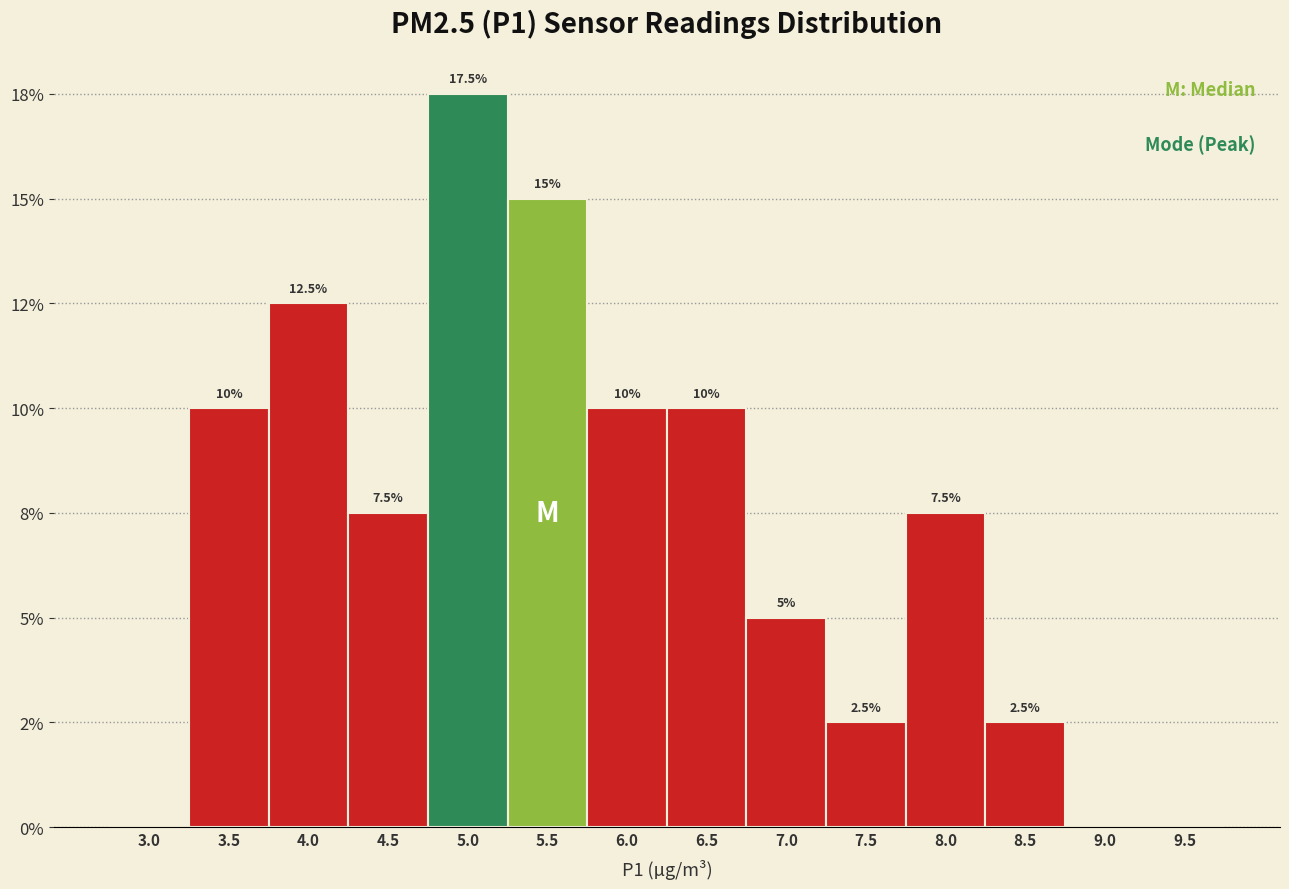

Are the bars horizontal?

No